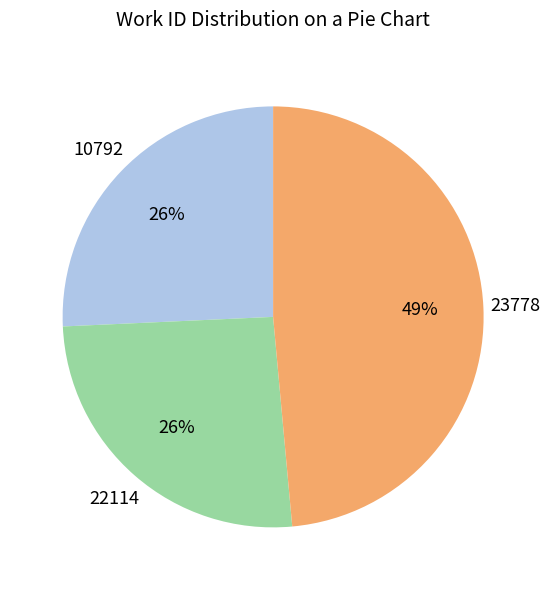

Does any single category account for the majority?

No